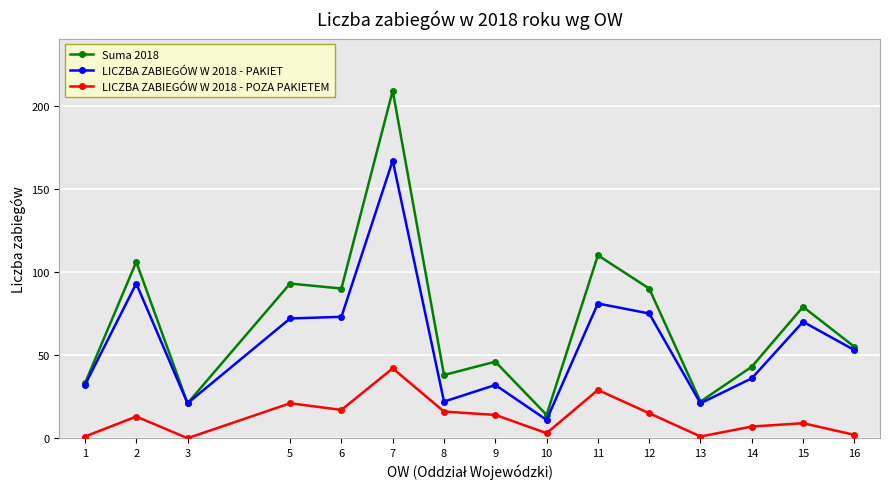

How many series are shown in this chart?

3